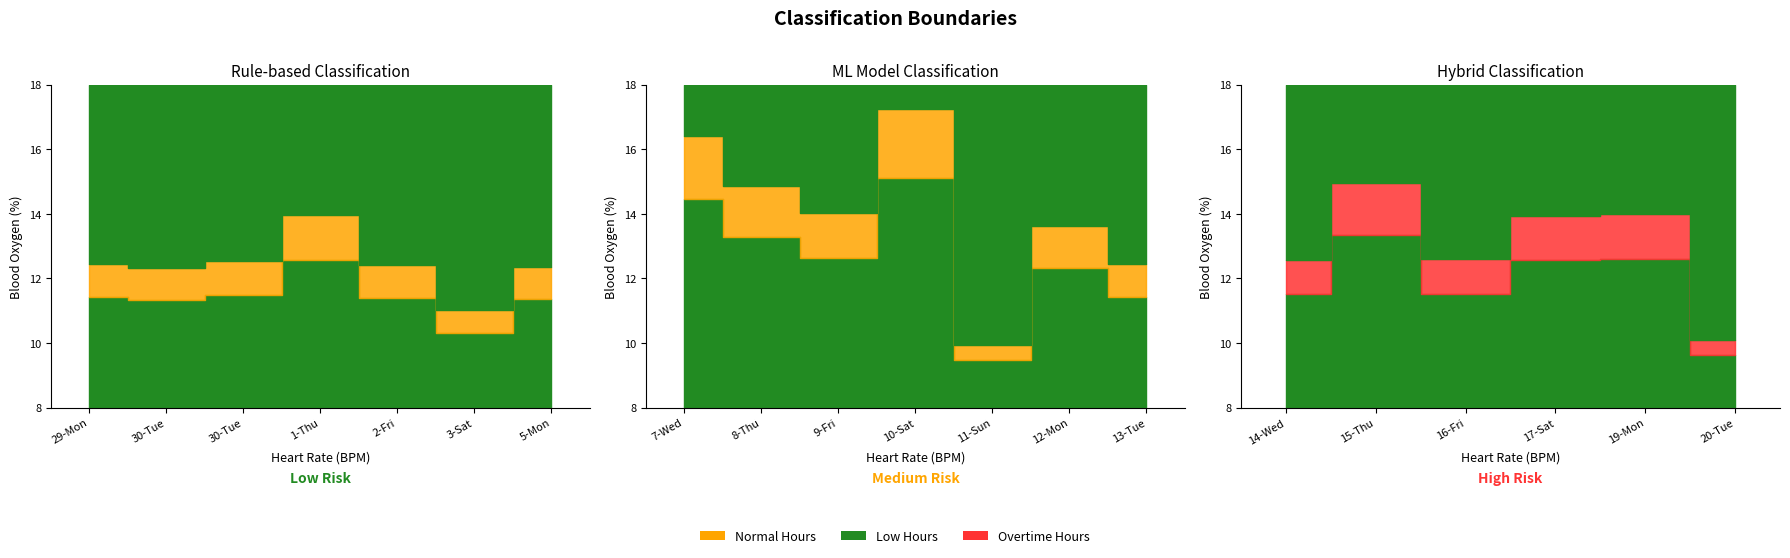

How many categories are shown in the chart?

20